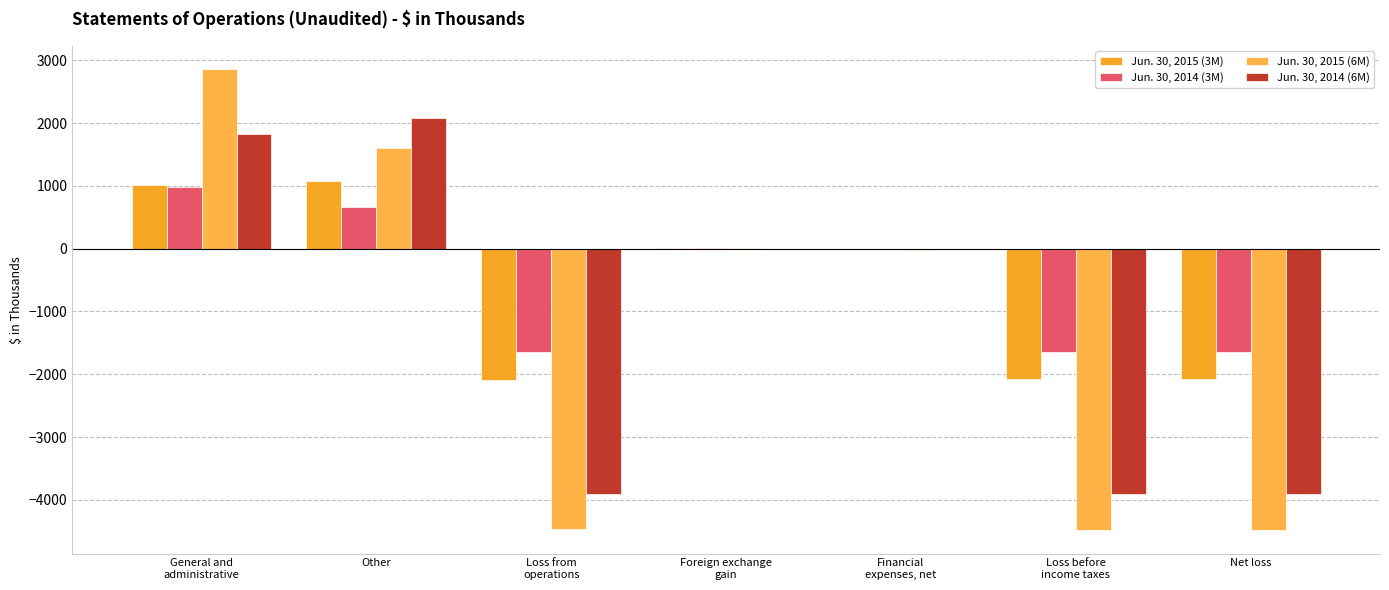

Reading left to right, extract all data points from this chart.

Jun. 30, 2015 (3M): 1007	1077	-2084	16	-10	-2078	-2078
Jun. 30, 2014 (3M): 975	671	-1646	6	-3	-1643	-1643
Jun. 30, 2015 (6M): 2862	1608	-4470	3	-20	-4487	-4487
Jun. 30, 2014 (6M): 1820	2083	-3903	2	-6	-3907	-3907